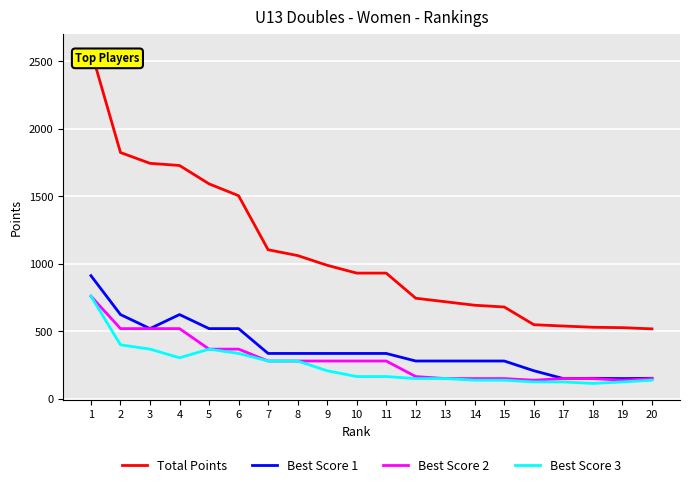

What is the difference between the maximum and minimum values in the Total Points series?

2064